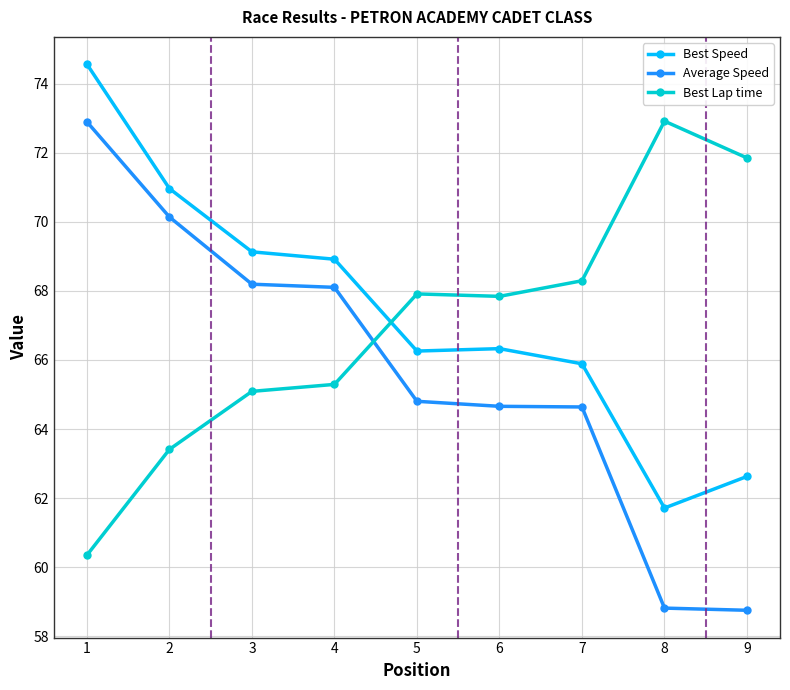

Which category has the highest value in the Best Lap time series?

8